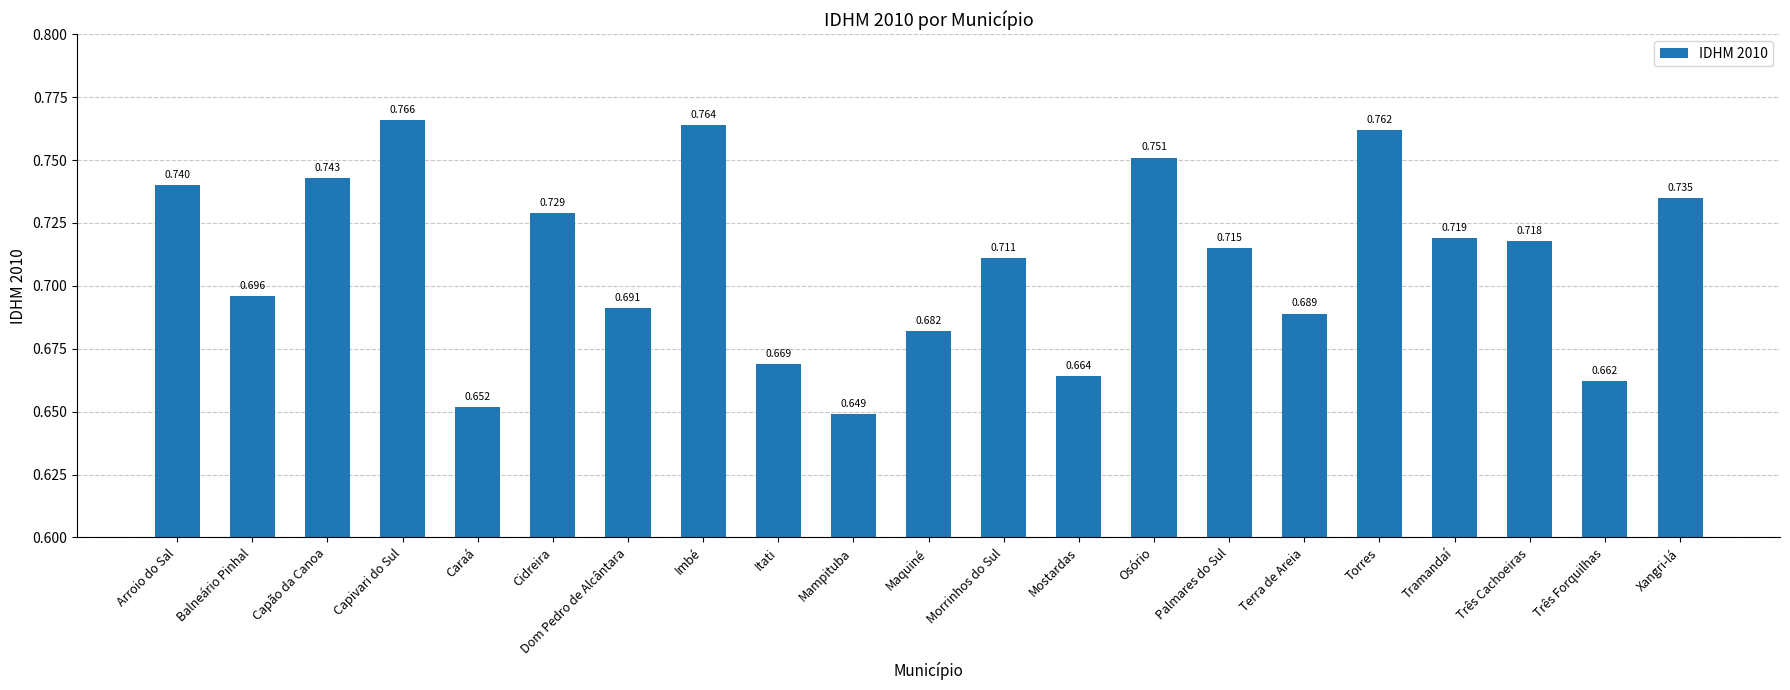

Between Arroio do Sal and Maquiné, which is larger?

Arroio do Sal